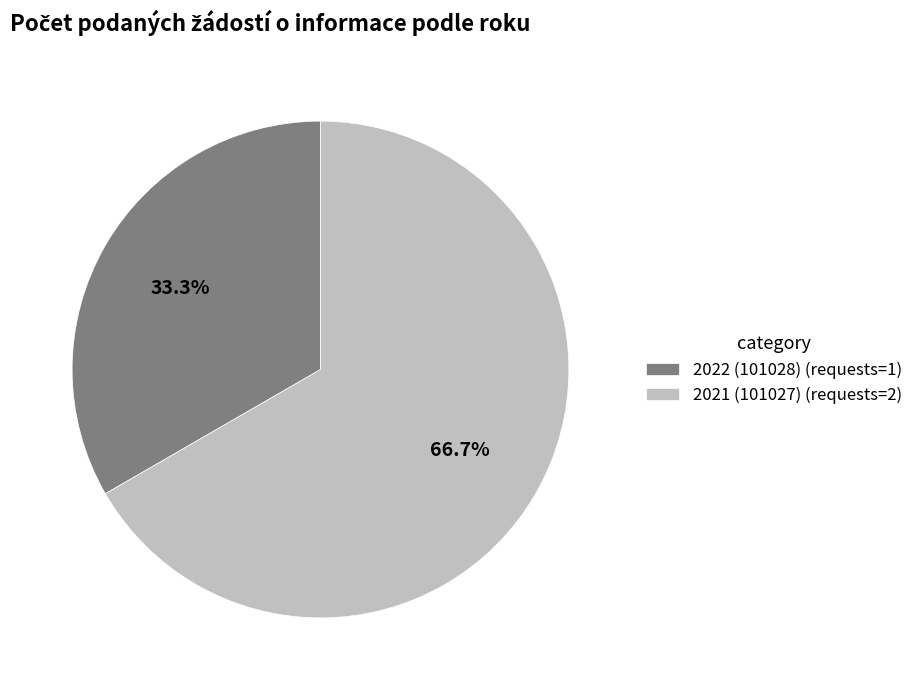

Count the number of slices in the pie.

2